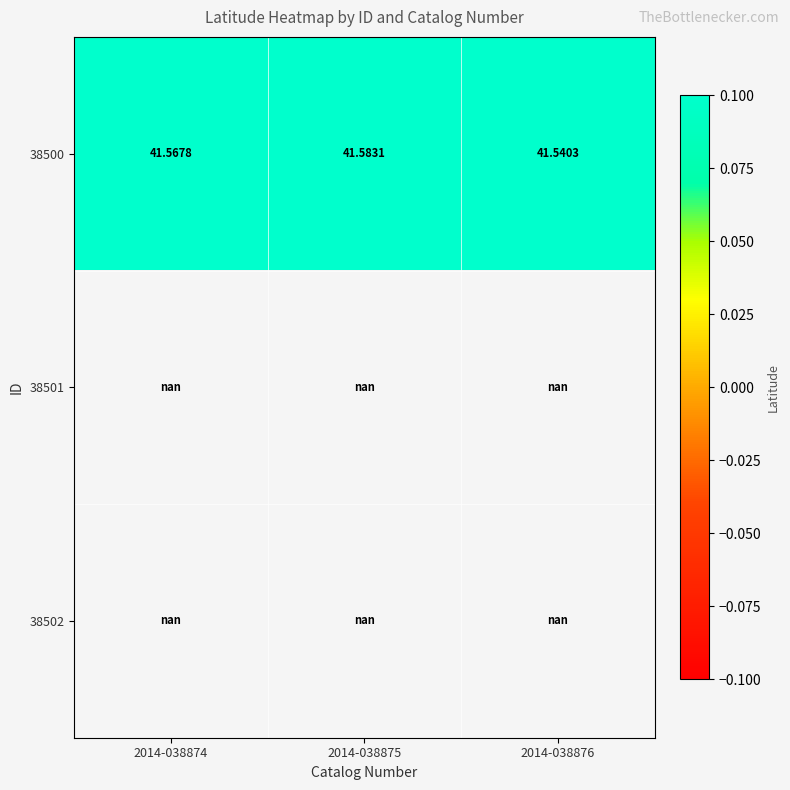

List the labels in order of 38500 value, largest first.

2014-038875, 2014-038874, 2014-038876